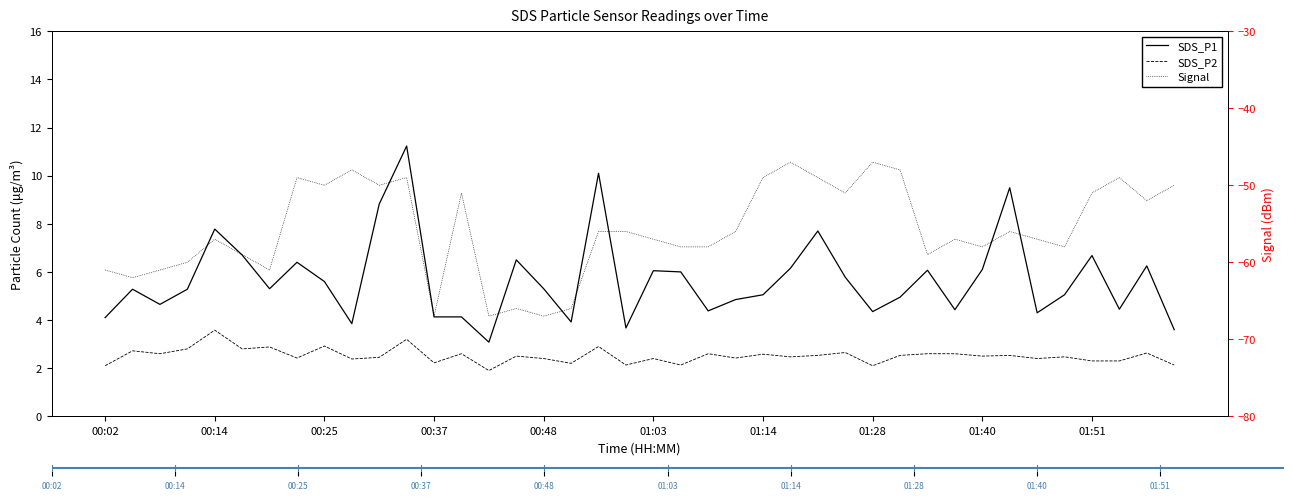

What are all the series names shown in the legend?

SDS_P1, SDS_P2, Signal